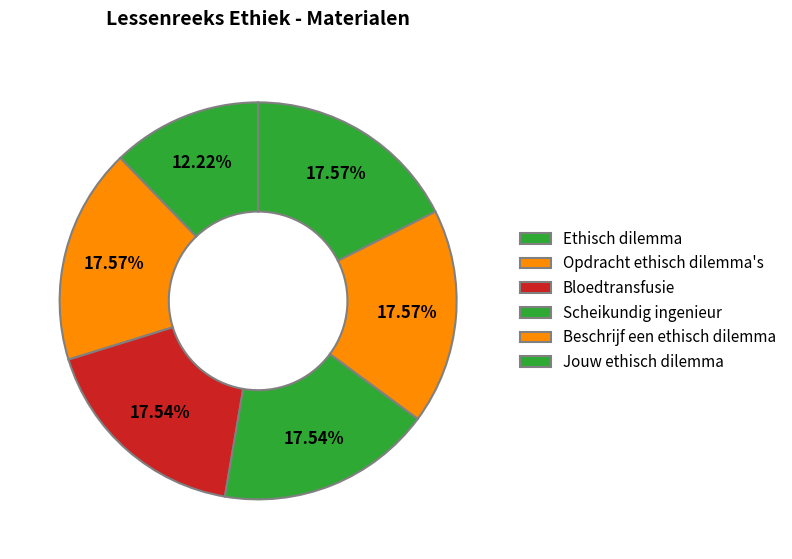

Which slice is the smallest?

Ethisch dilemma